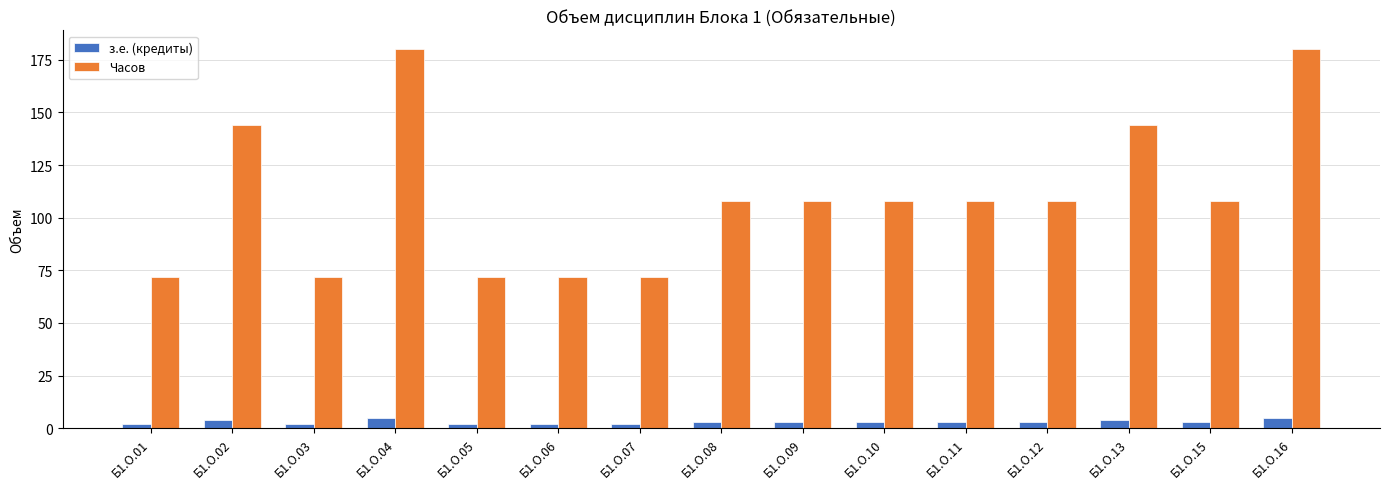

How many distinct data groups are displayed?

2